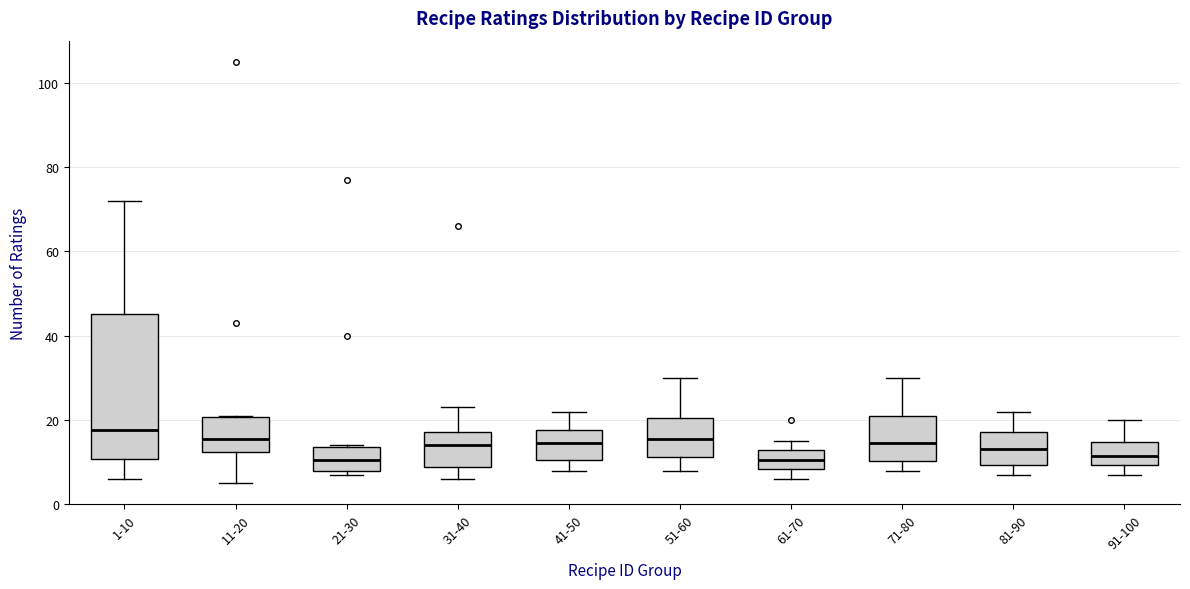

Reading left to right, read every box against the y-axis: the position of its median line, the range the box covers, and the ends of its whiskers. The values are not printed on the chart, so give them approximately, as read against the axis.

1-10: median 18, box 10 to 46, whiskers 6 to 72
11-20: median 16, box 12 to 20, whiskers 6 to 22
21-30: median 10, box 8 to 14, whiskers 8 (just below the box's lower edge) to 14
31-40: median 14, box 8 to 18, whiskers 6 to 24
41-50: median 14, box 10 to 18, whiskers 8 to 22
51-60: median 16, box 12 to 20, whiskers 8 to 30
61-70: median 10, box 8 to 12, whiskers 6 to 16
71-80: median 14, box 10 to 22, whiskers 8 to 30
81-90: median 14, box 10 to 18, whiskers 8 to 22
91-100: median 12, box 10 to 14, whiskers 8 to 20